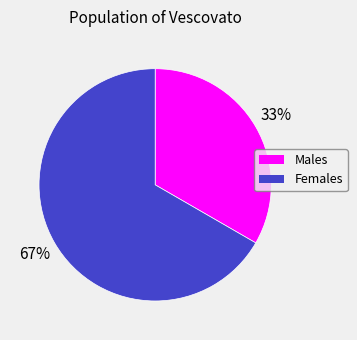

To the nearest percent, what is the average slice percentage?

50%